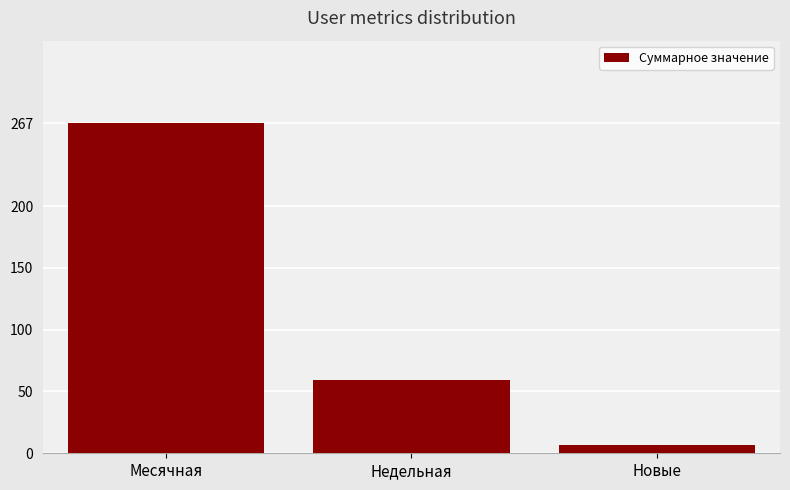

How many categories are shown in the chart?

3